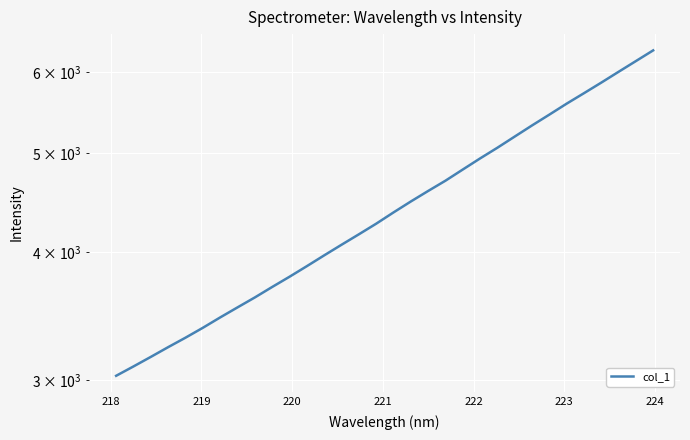

What is the minimum value shown in the chart?

3030.3